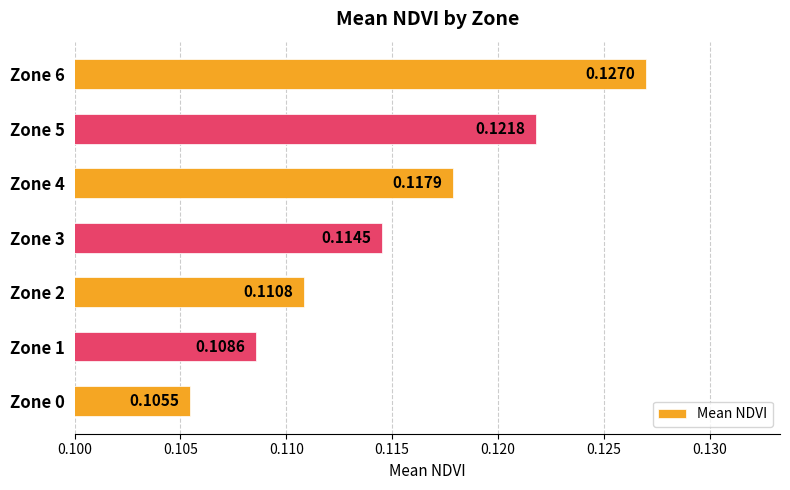

Rank the categories by value from lowest to highest.

Zone 0, Zone 1, Zone 2, Zone 3, Zone 4, Zone 5, Zone 6